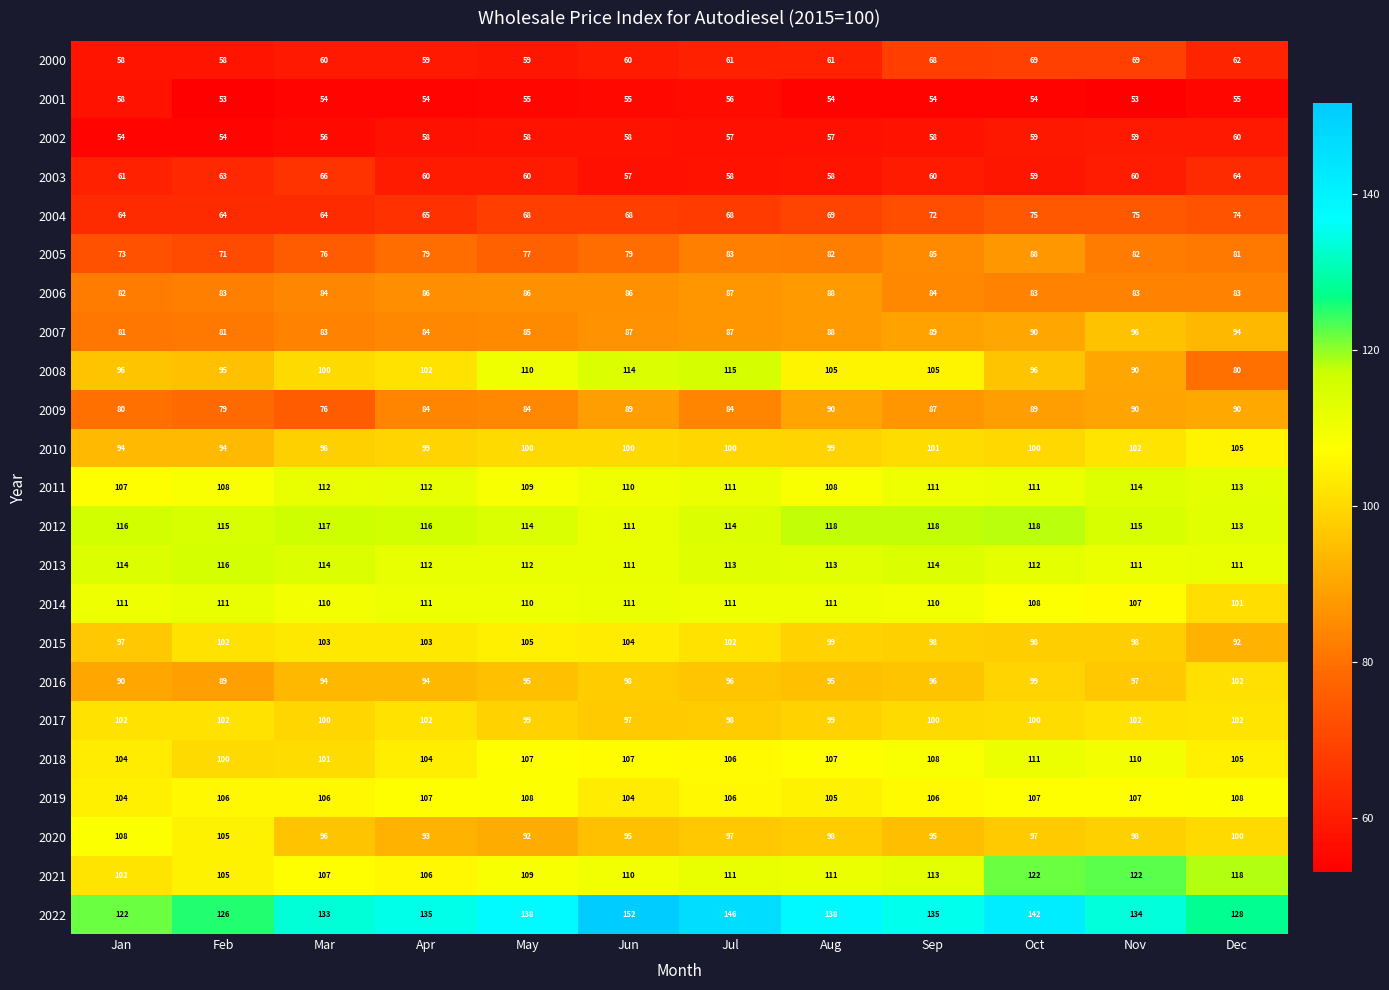

What is the greatest value displayed?

152